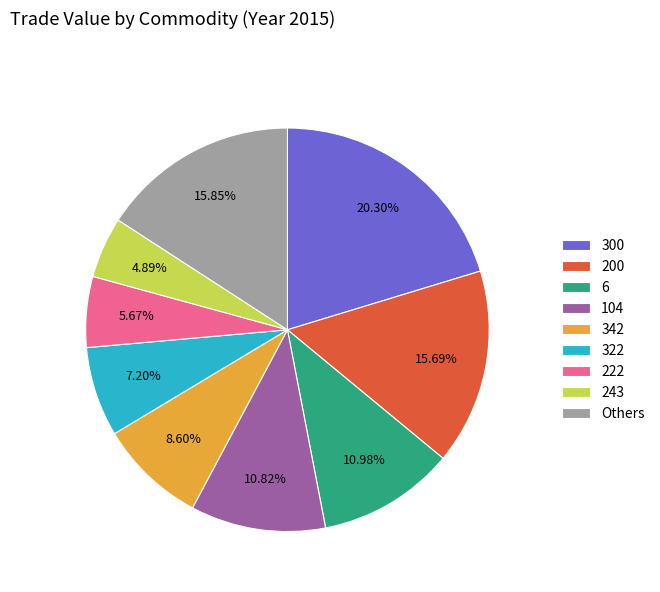

What is the smallest slice in the pie chart?

243